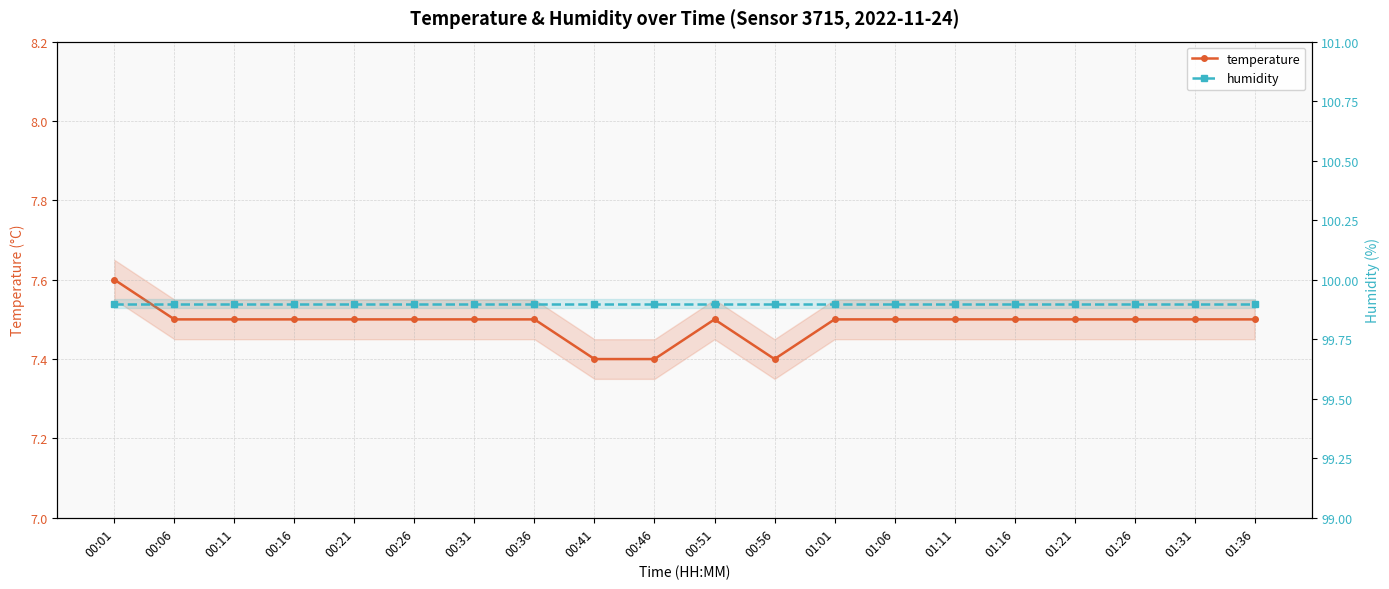

What are all the series names shown in the legend?

temperature, humidity